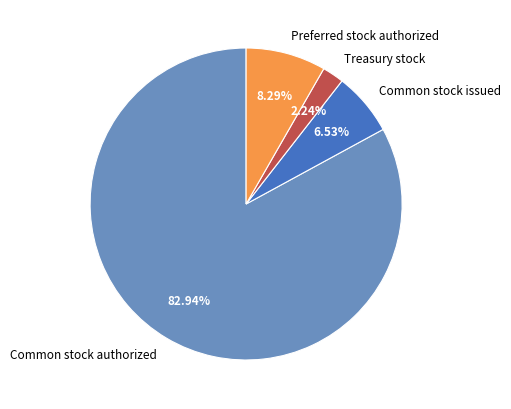

Count the number of slices in the pie.

4